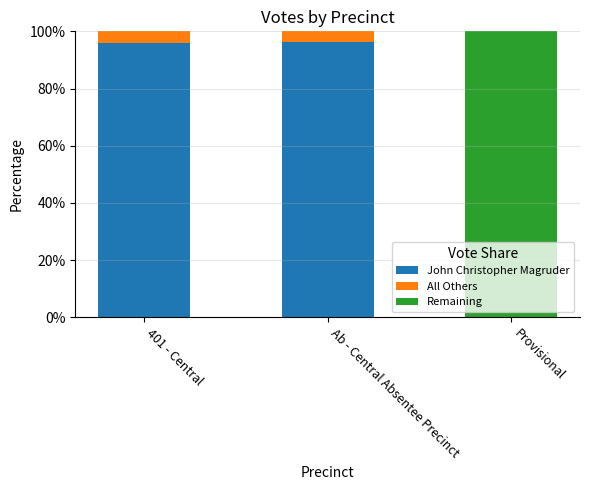

True or false: John Christopher Magruder has a value of 54.3 at Provisional.

False